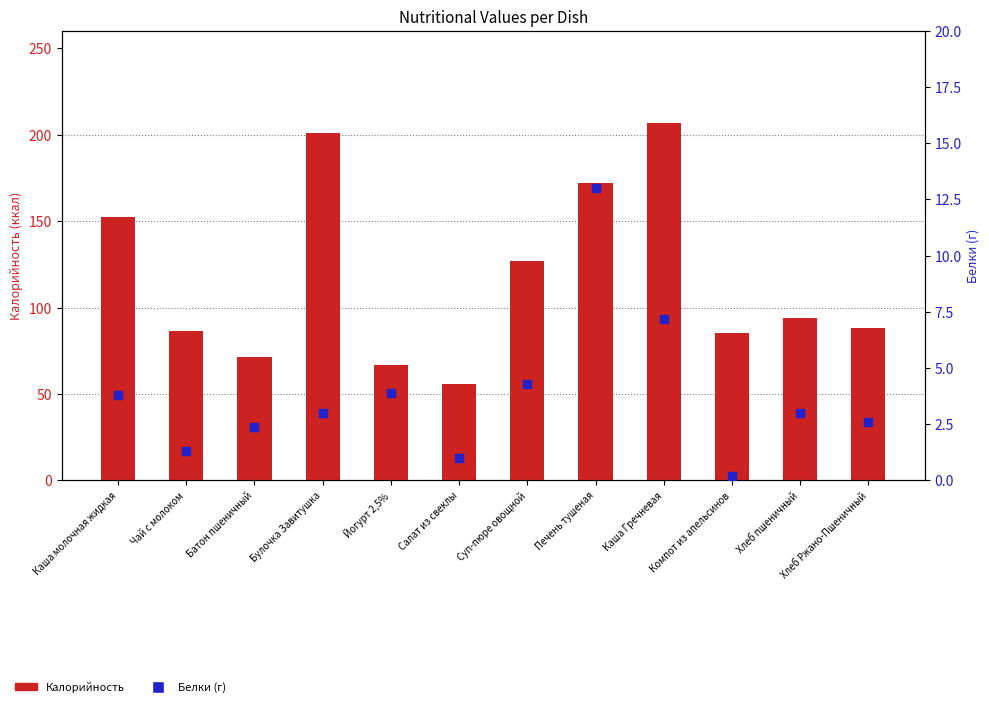

What is the total value across all series at Салат из свеклы?

57.0